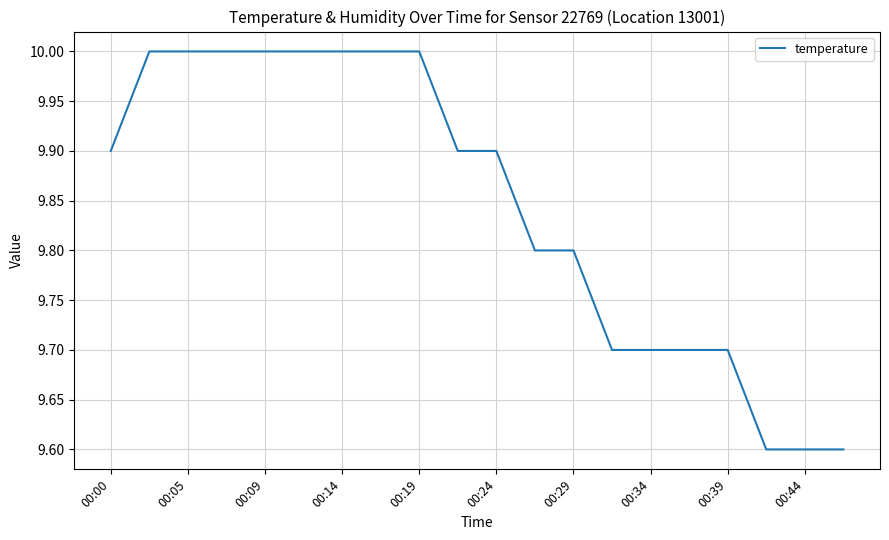

What is the smallest value displayed?

9.6